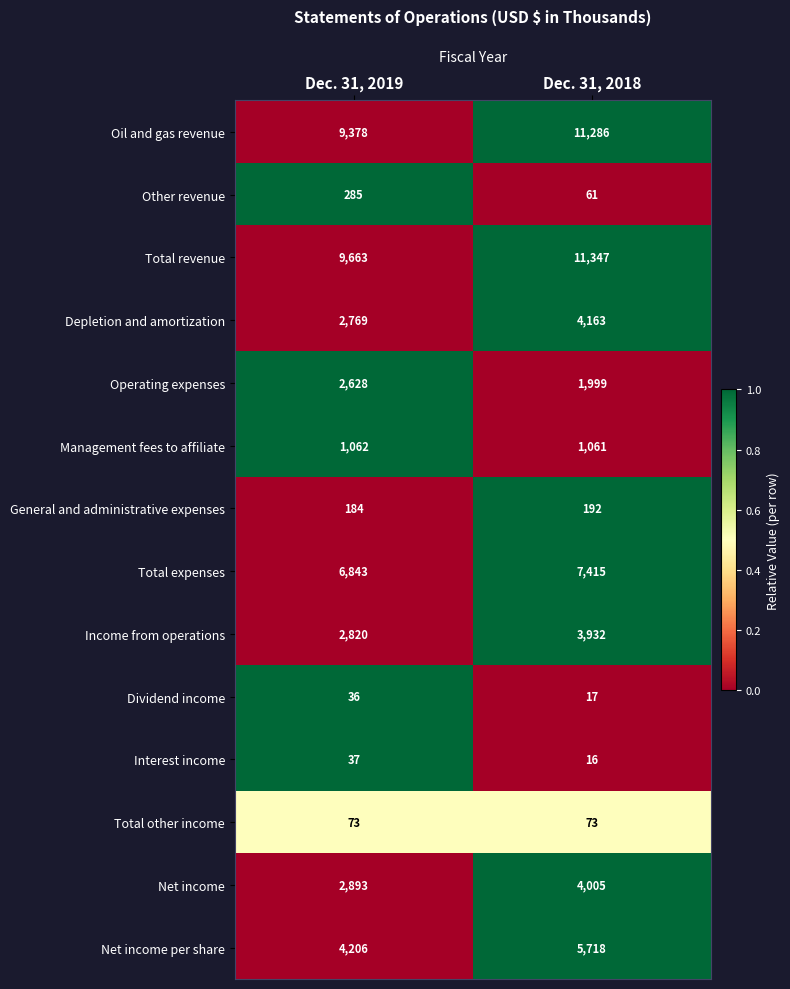

List the series in order of their peak value, highest first.

Total revenue, Oil and gas revenue, Total expenses, Net income per share, Depletion and amortization, Net income, Income from operations, Operating expenses, Management fees to affiliate, Other revenue, General and administrative expenses, Total other income, Interest income, Dividend income